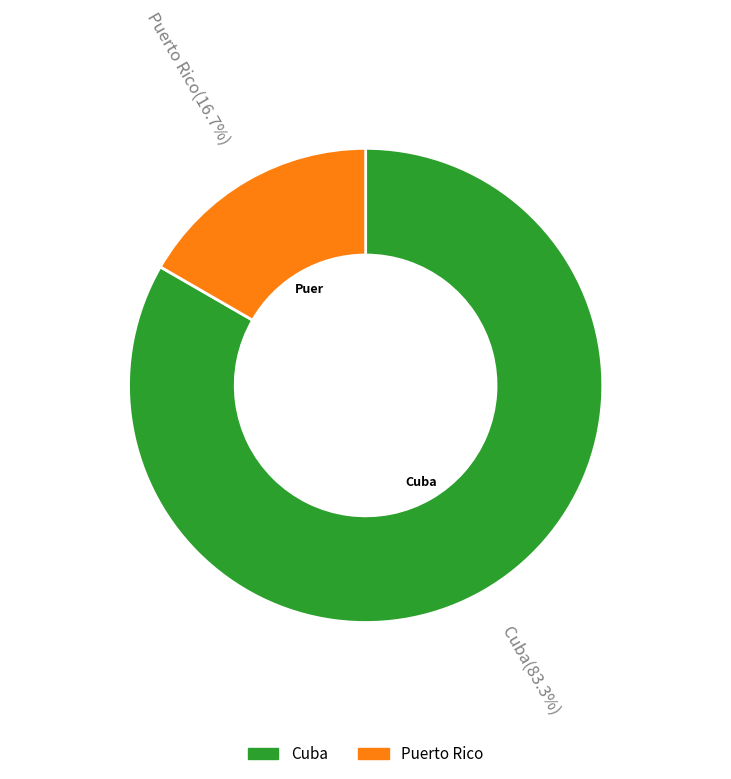

What is the total percentage of Puerto Rico and Cuba?

100.0%